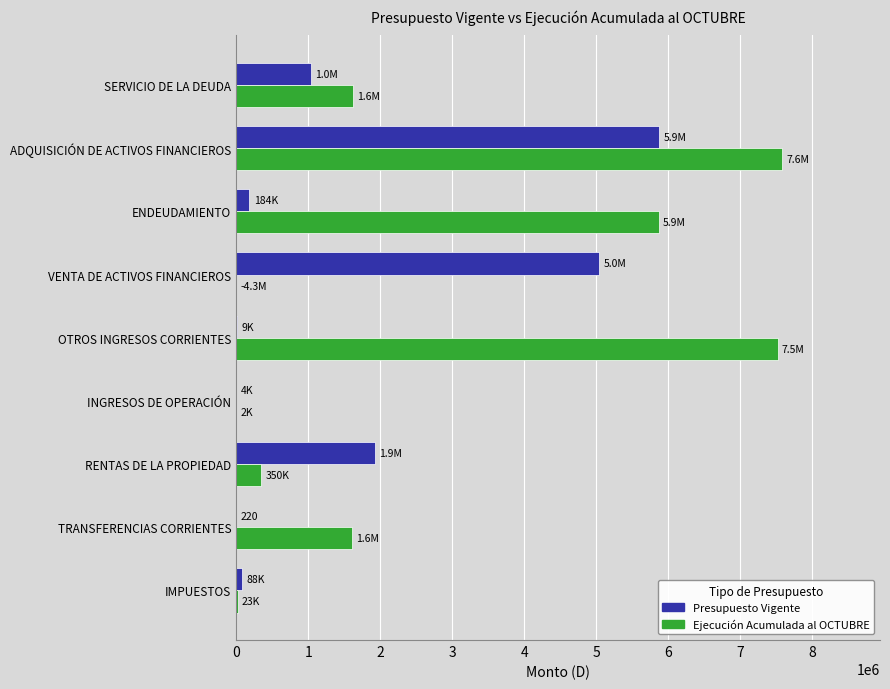

What is the sum of all Ejecución Acumulada al OCTUBRE values?

24564611